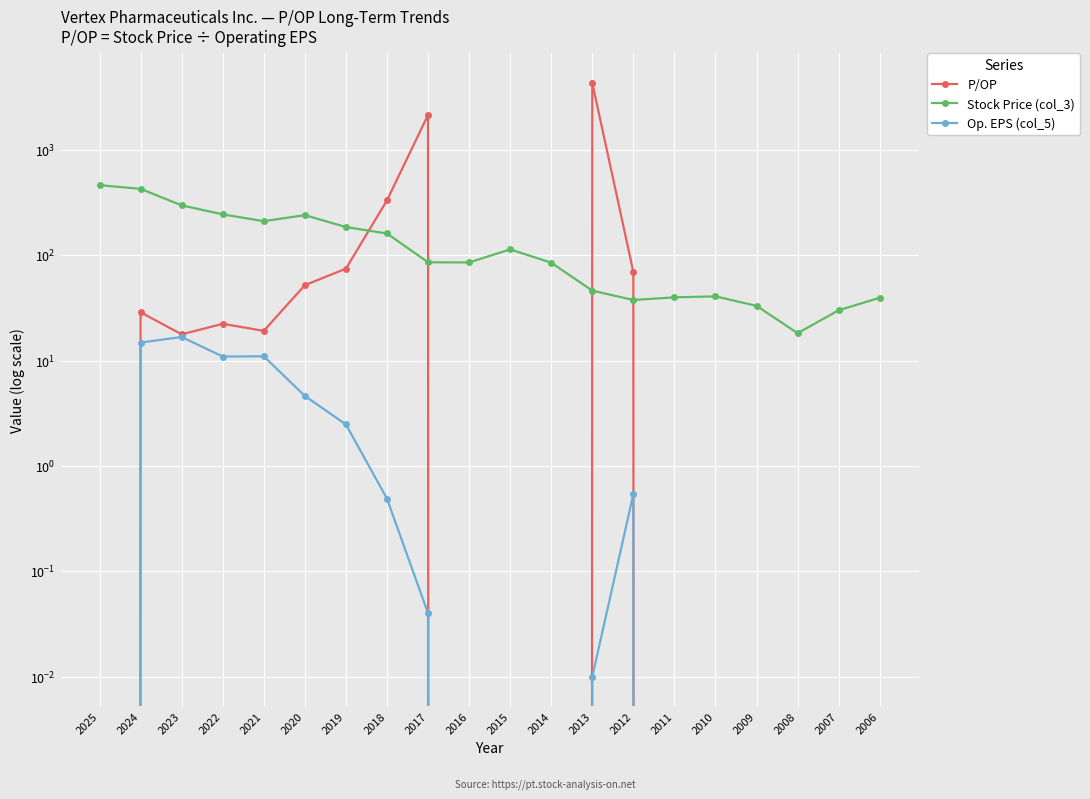

At which category does Op. EPS (col_5) reach its first local peak?

2023